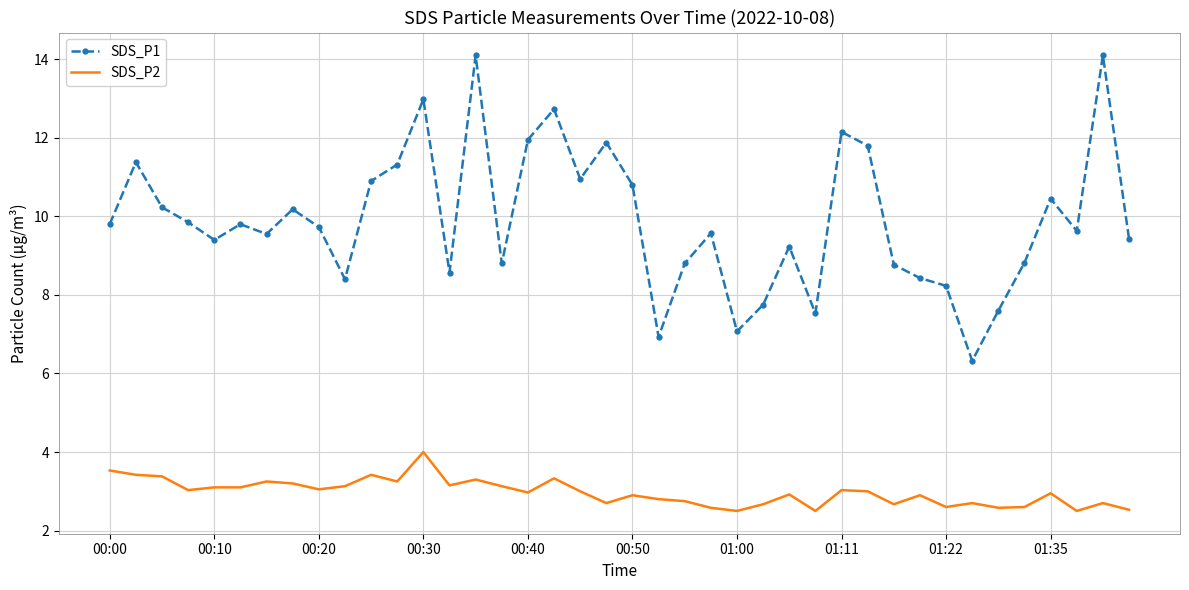

True or false: SDS_P2 and SDS_P1 cross at least once.

False